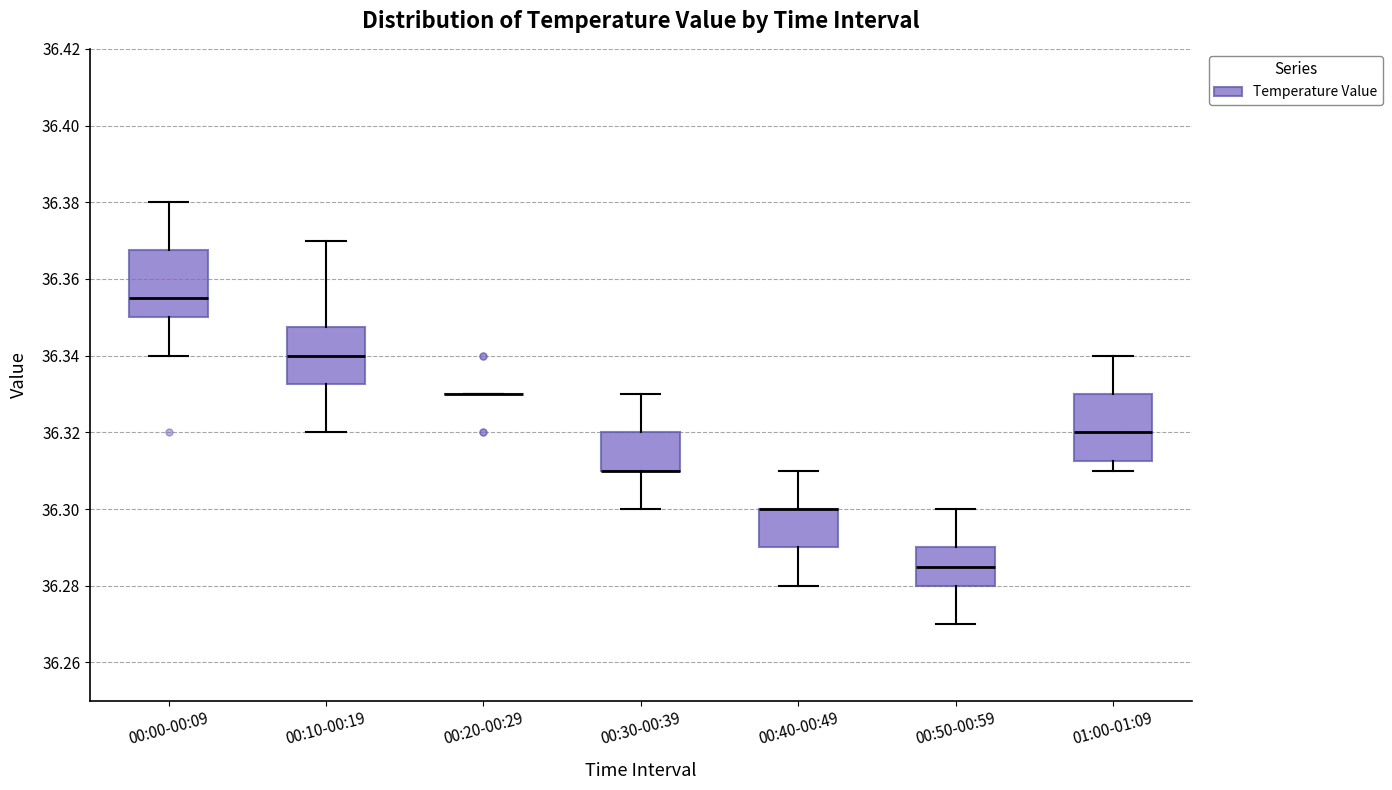

Reading left to right, transcribe this box plot: for each box, give where its median line is, the range the box spans, and where its two whiskers end, as read against the y-axis. The values are not printed on the chart, so give them approximately, as read against the axis.

00:00-00:09: median 36.356, box 36.350 to 36.368, whiskers 36.340 to 36.380
00:10-00:19: median 36.340, box 36.332 to 36.348, whiskers 36.320 to 36.370
00:20-00:29: box collapsed to a line at 36.330, whiskers 36.330 to 36.330
00:30-00:39: median 36.310 (drawn on the box's lower edge), box 36.310 to 36.320, whiskers 36.300 to 36.330
00:40-00:49: median 36.300 (drawn on the box's upper edge), box 36.290 to 36.300, whiskers 36.280 to 36.310
00:50-00:59: median 36.286, box 36.280 to 36.290, whiskers 36.270 to 36.300
01:00-01:09: median 36.320, box 36.312 to 36.330, whiskers 36.310 to 36.340